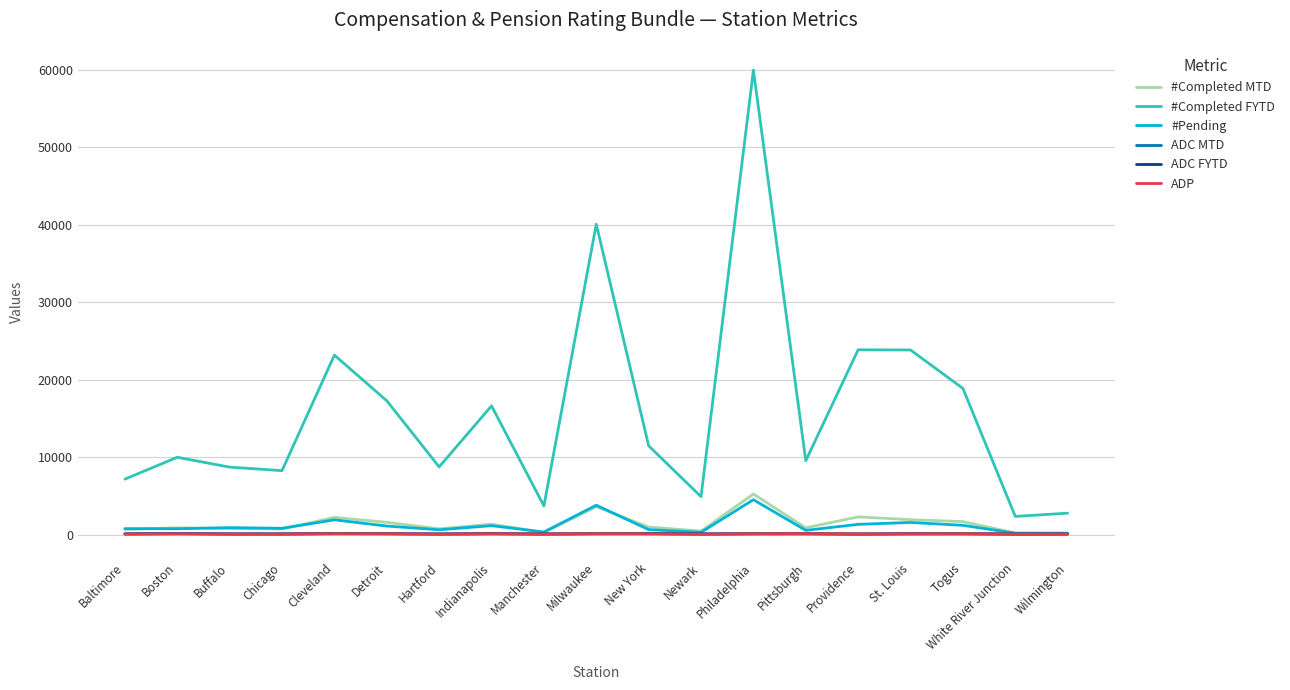

What is the maximum value shown in the chart?

59947.0